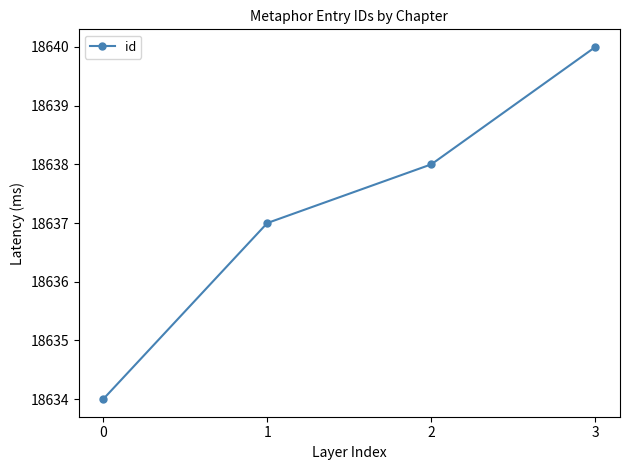

What is the sum of all values?

74549